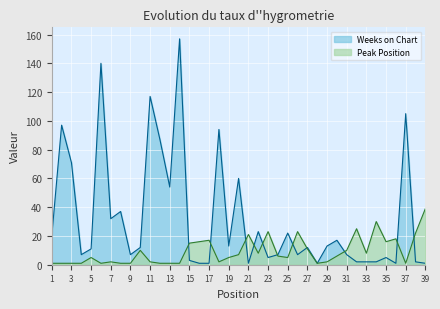

What is the value of the Peak Position point at the 29th from the left?

2